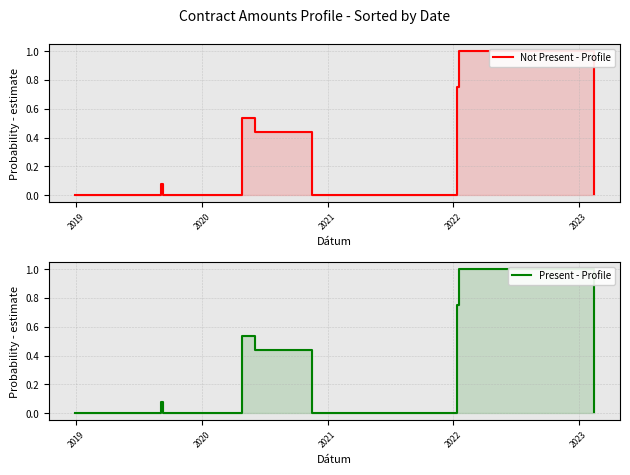

How many interior local peaks does the Present - Profile series have?

2